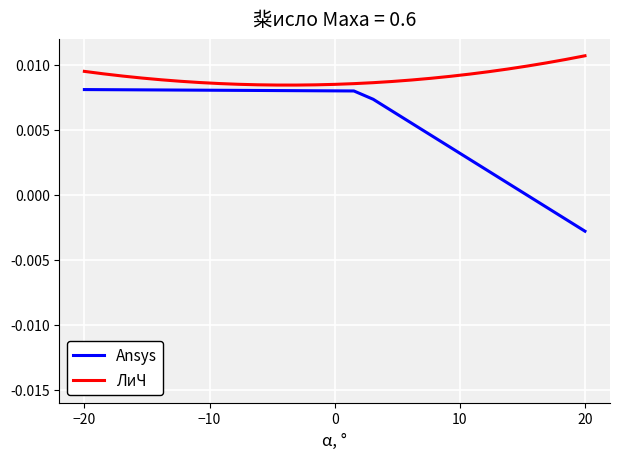

Which series has the largest total across all categories?

ЛиЧ